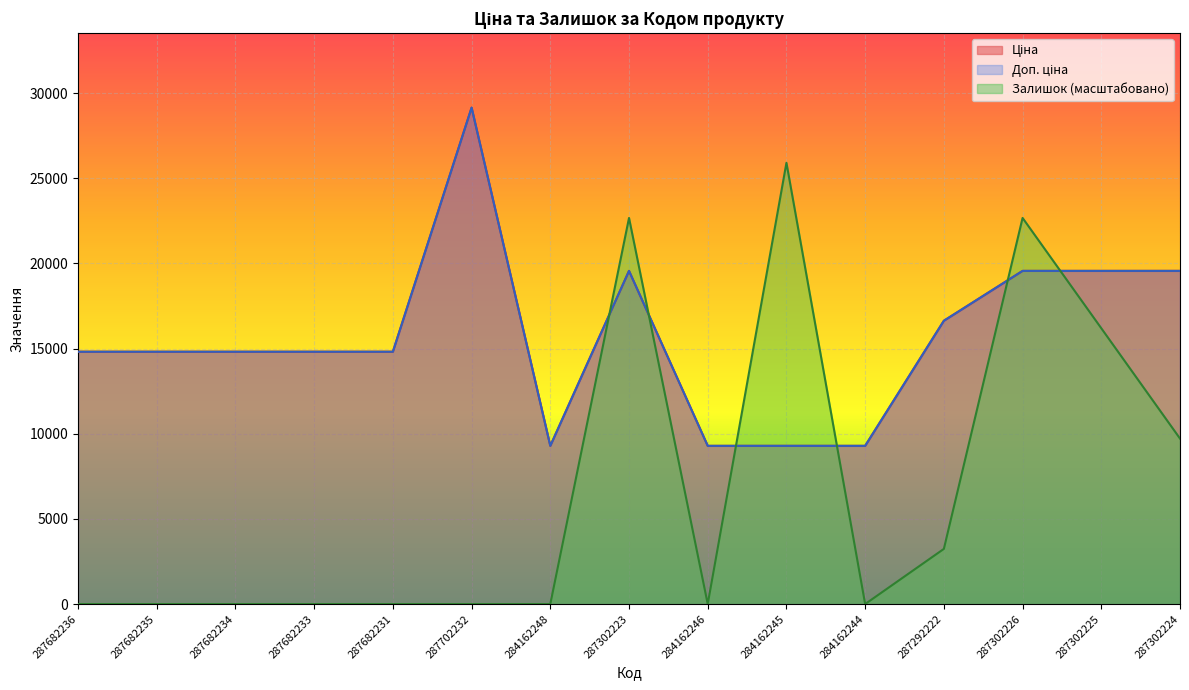

True or false: Ціна and Доп. ціна cross at least once.

False